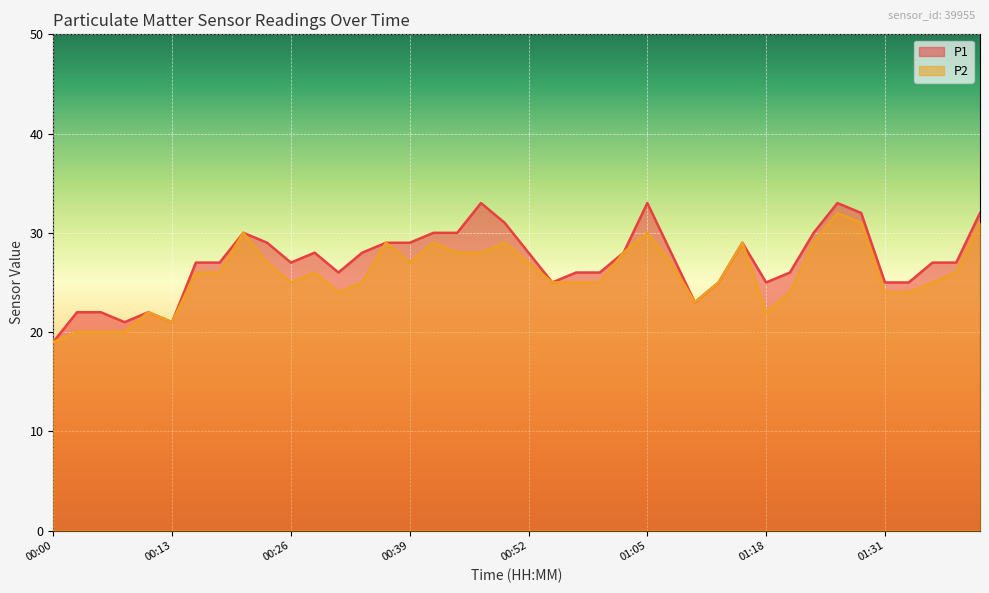

What is the difference between the maximum and second lowest values in the P2 series?

12